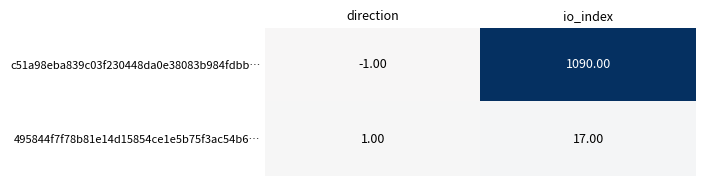

At which category does the chart reach its minimum across all series?

direction